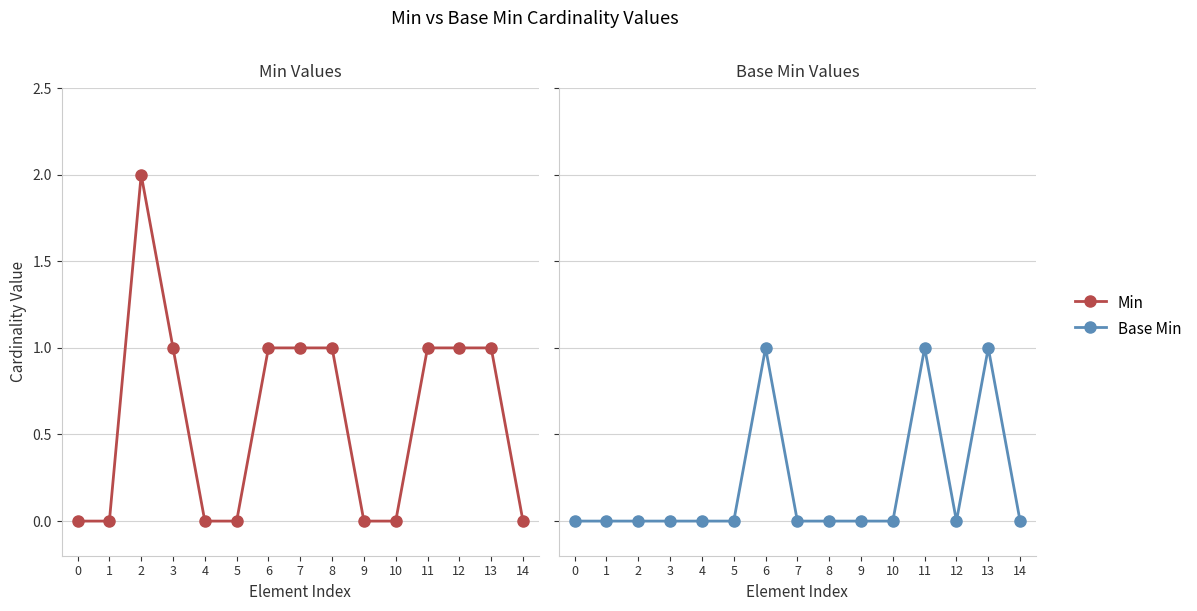

How many Base Min values are between 0 and 1?

15